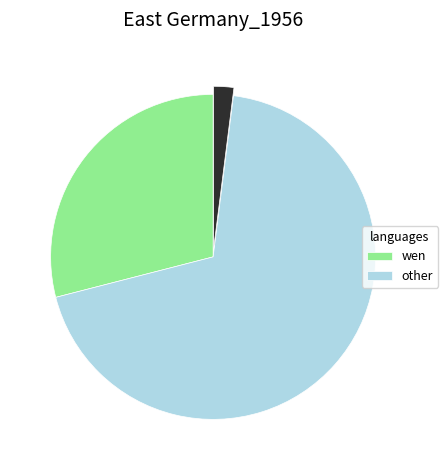

Is there any slice that represents more than half of the pie?

Yes